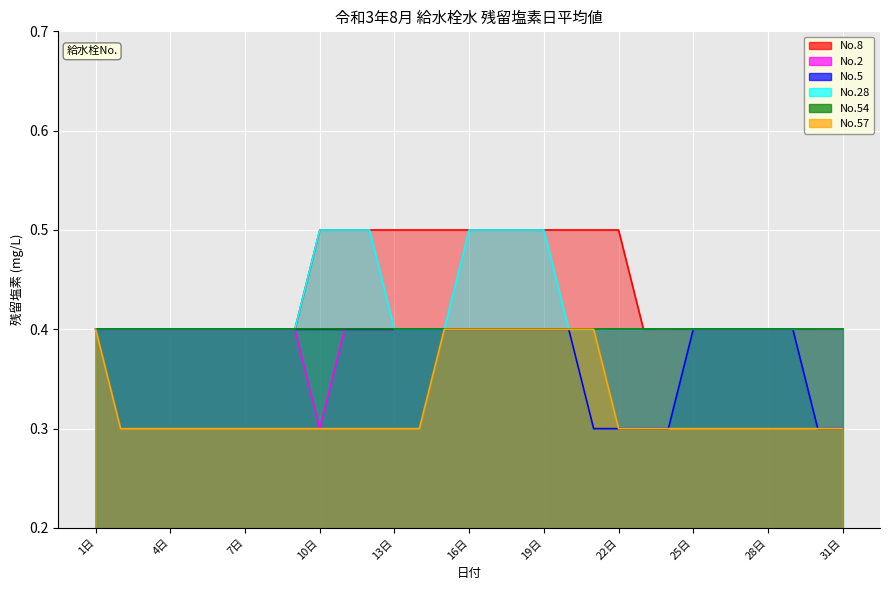

What value does the No.57 series have at 24日?

0.3